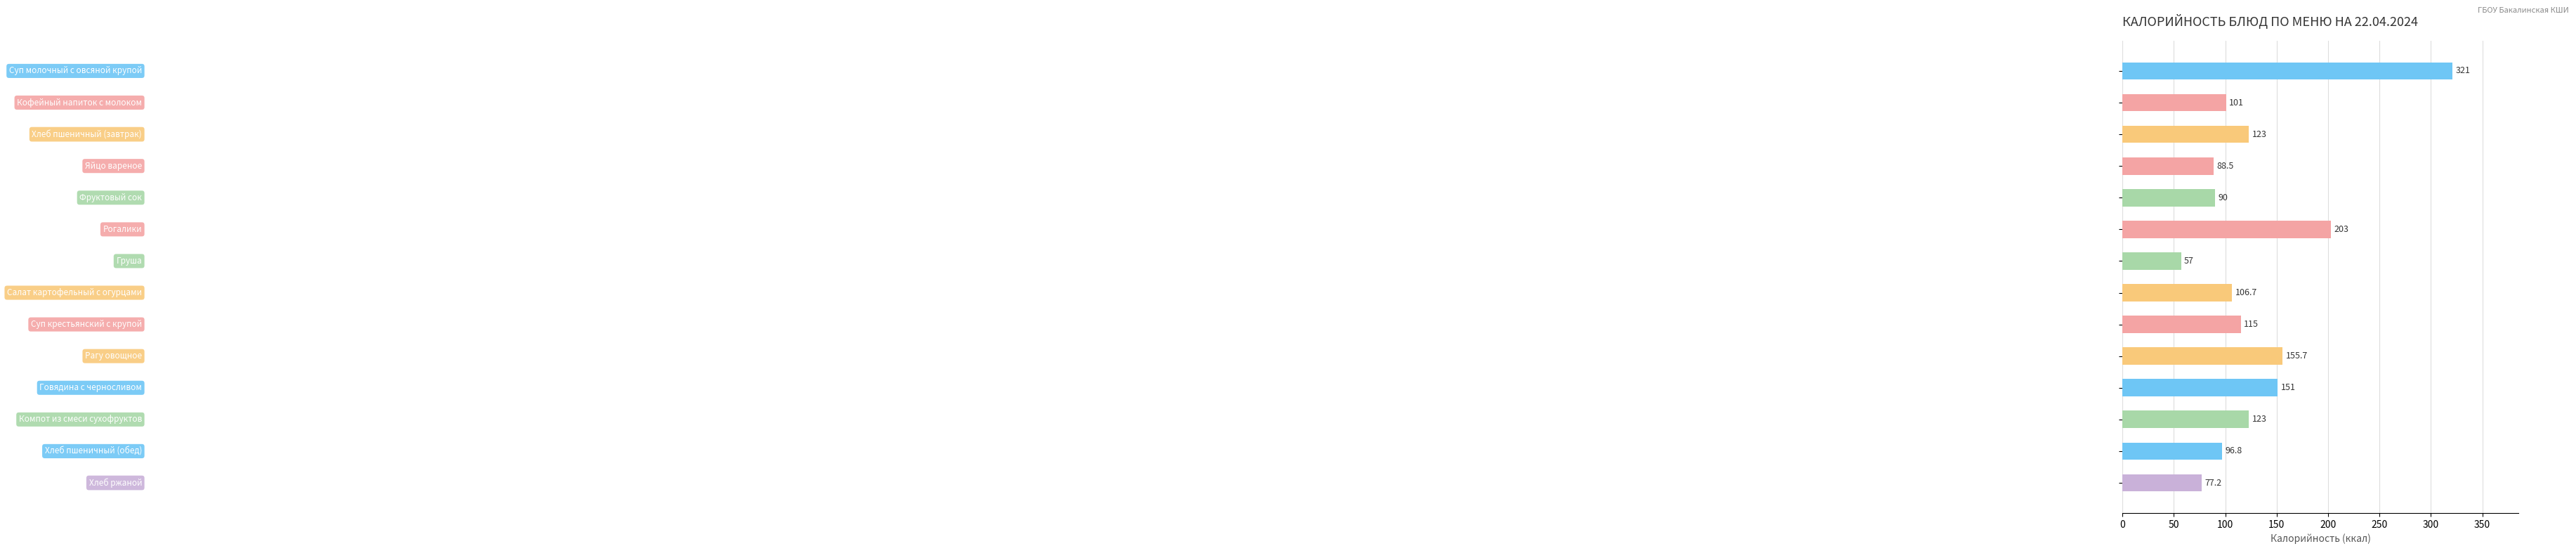

Reading top to bottom, extract all data points from this chart.

321.0	101.0	123.0	88.5	90.0	203.0	57.0	106.7	115.0	155.7	151.0	123.0	96.8	77.2